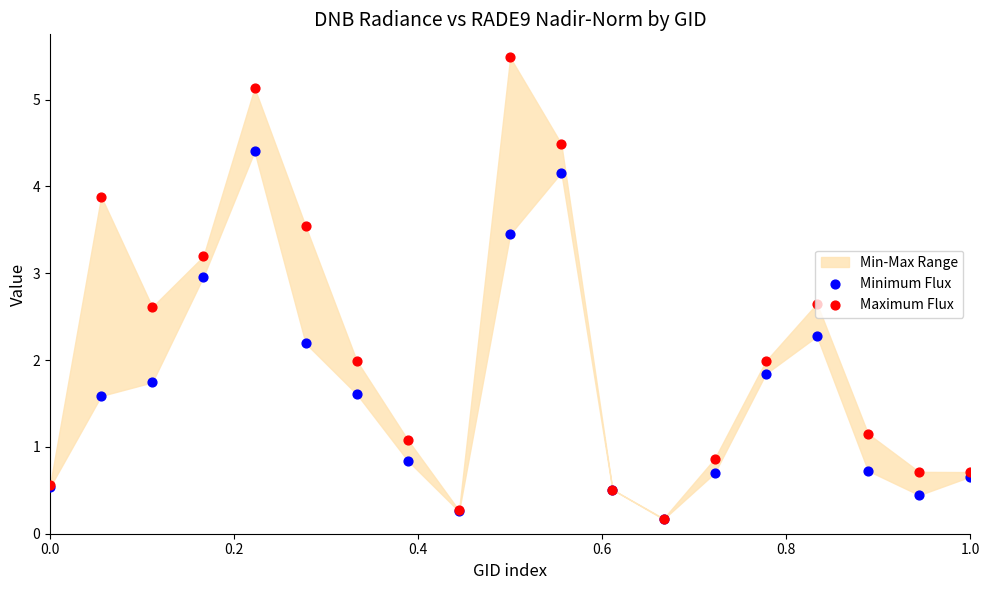

Which series has the largest Y range (max minus min)?

Maximum Flux